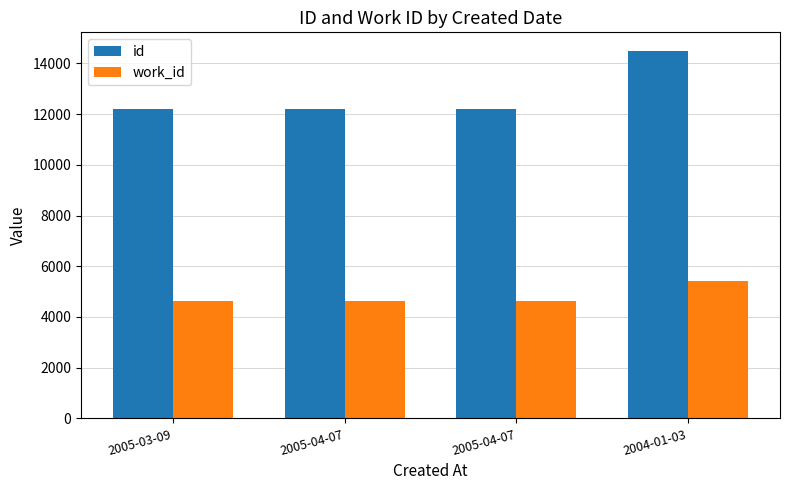

List the labels in order of id value, largest first.

2004-01-03, 2005-04-07, 2005-04-07, 2005-03-09